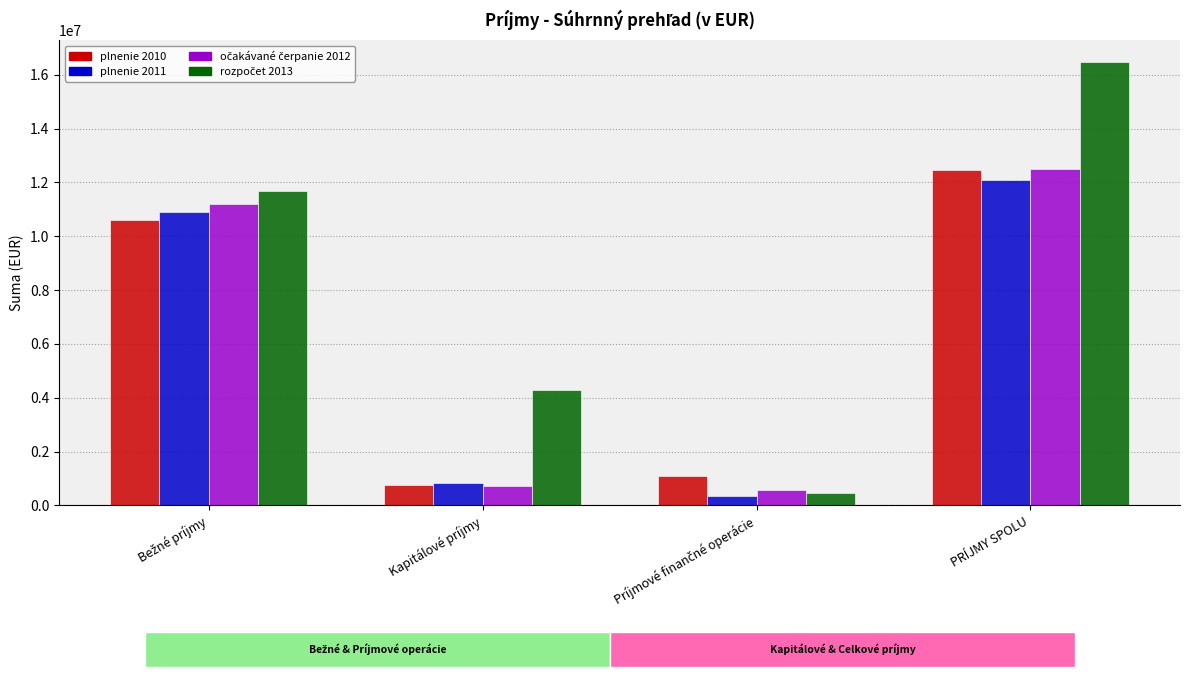

At which category is the sum across all series the highest?

PRÍJMY SPOLU